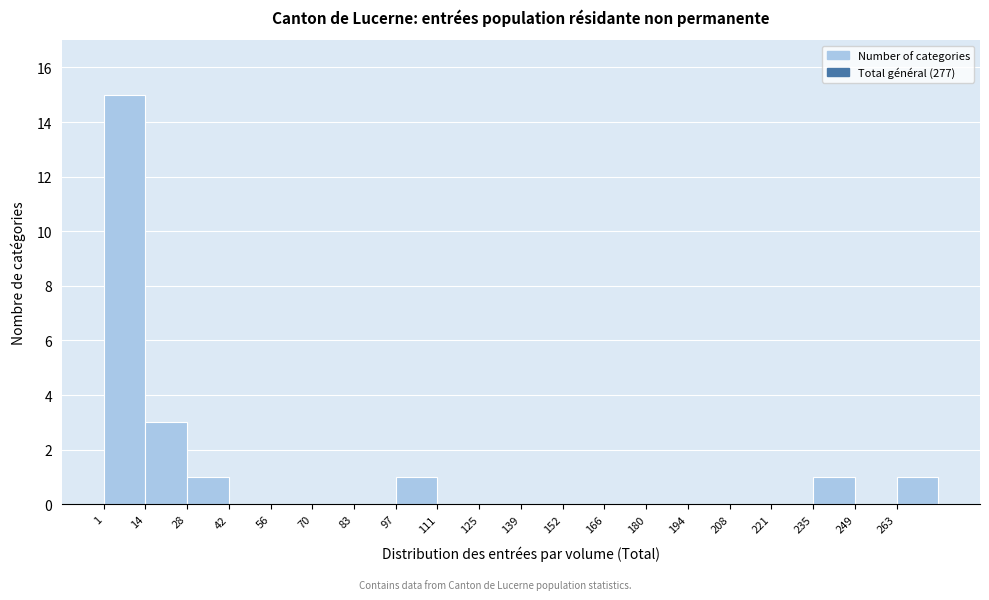

Reading left to right, transcribe this chart: for each bar, give the range it covers on the x-axis and its height. Neither the bar edges nor the heights are printed on the chart, so give them approximately, as read against the axes.

1.0 to 14.8: 15
14.8 to 28.6: 3
28.6 to 42.4: 1
42.4 to 56.2: 0
56.2 to 70.0: 0
70.0 to 83.8: 0
83.8 to 97.6: 0
97.6 to 111.4: 1
111.4 to 125.2: 0
125.2 to 139.0: 0
139.0 to 152.8: 0
152.8 to 166.6: 0
166.6 to 180.4: 0
180.4 to 194.2: 0
194.2 to 208.0: 0
208.0 to 221.8: 0
221.8 to 235.6: 0
235.6 to 249.4: 1
249.4 to 263.2: 0
263.2 to 277.0: 1